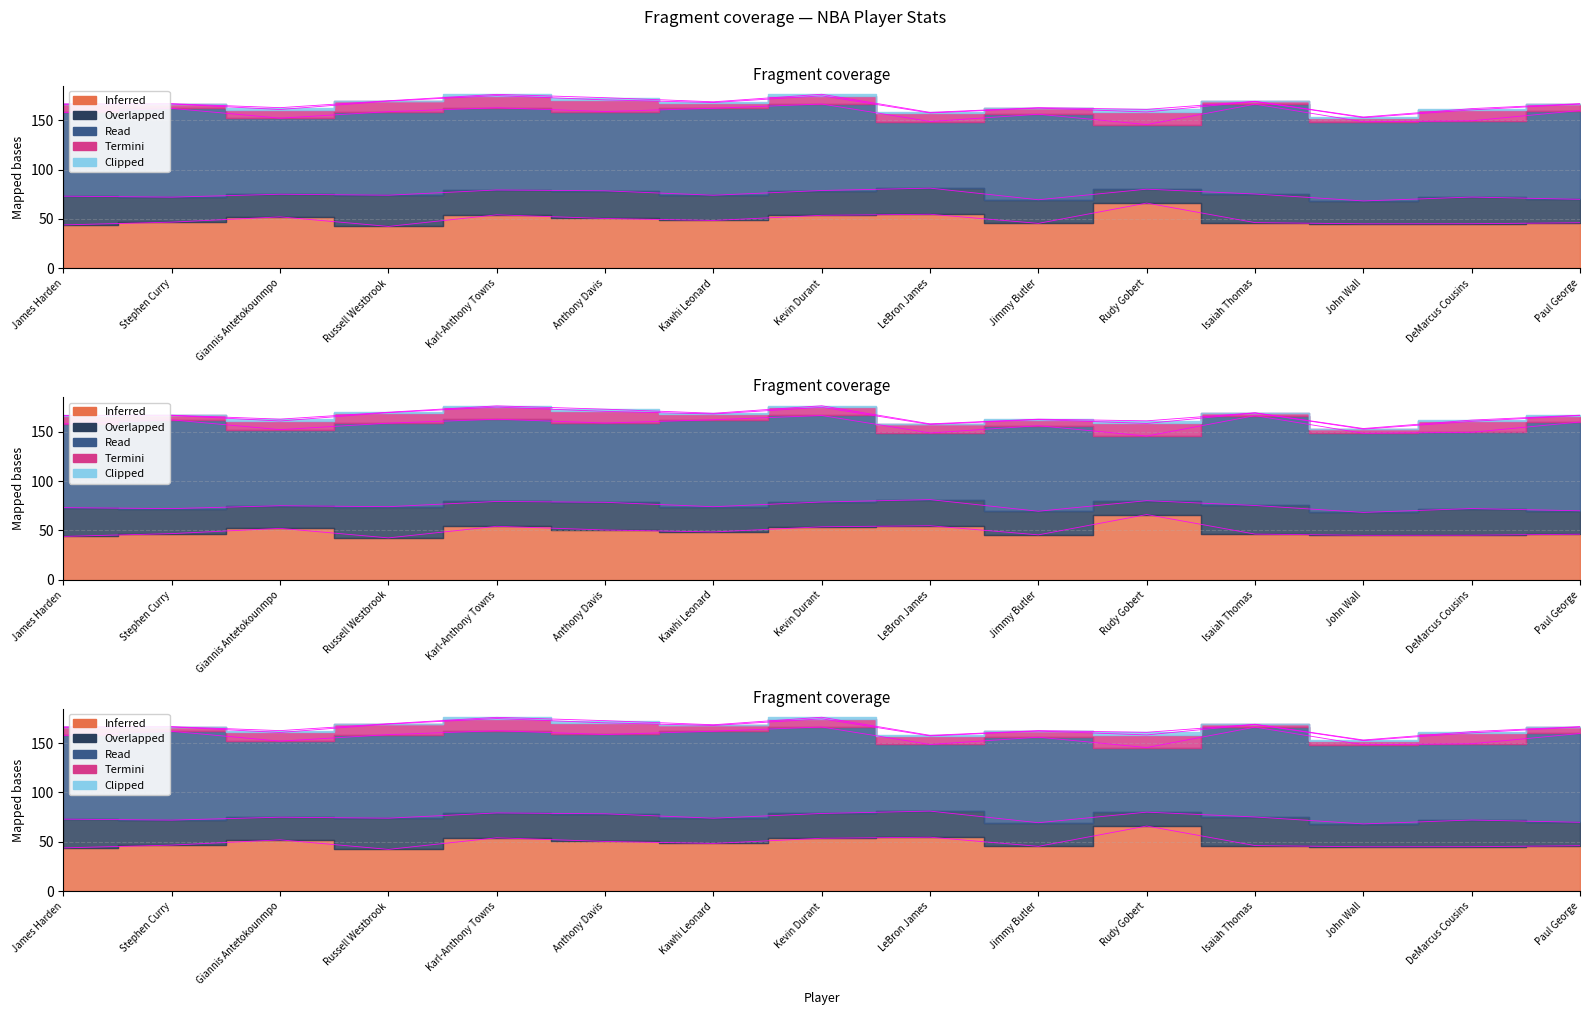

Reading right to left, what are all the values shown in this chart?

Inferred: 46.2	45.2	45.1	46.3	66.1	45.5	54.8	53.7	48.5	50.5	54.2	42.5	52.1	46.8	44.0
Overlapped: 23.7	27.0	23.1	28.9	14.0	23.9	26.4	25.1	25.5	28.0	25.1	31.6	22.9	25.3	29.1
Read: 89.8	77.2	80.1	90.9	65.3	86.5	67.4	87.5	88.0	80.2	83.2	84.5	77.0	89.8	84.7
Termini: 6.6	11.0	4.2	2.7	12.8	6.2	8.6	8.3	5.8	11.8	12.3	10.7	8.8	4.5	8.1
Clipped: 0.4	1.3	0.6	0.2	2.6	0.4	0.6	1.6	0.7	2.2	1.3	0.4	1.9	0.2	0.5